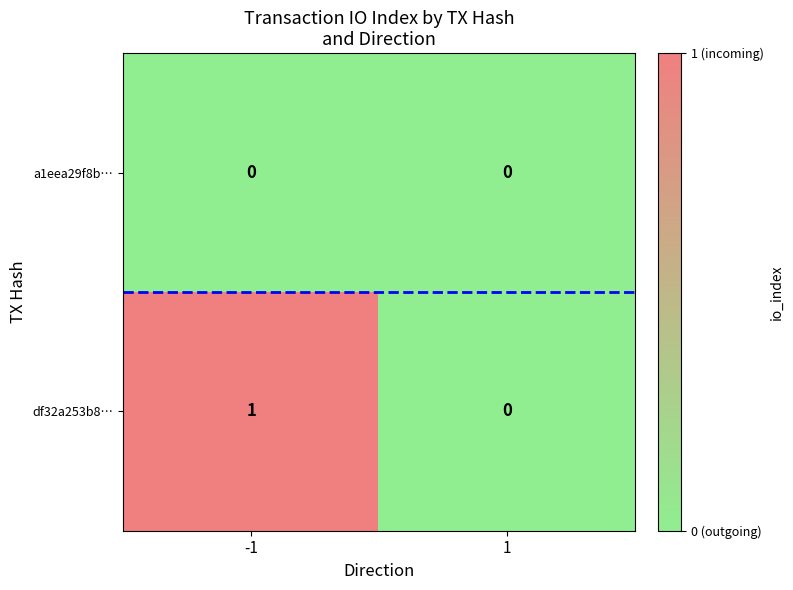

Which series has the largest range (max minus min)?

df32a253b8…